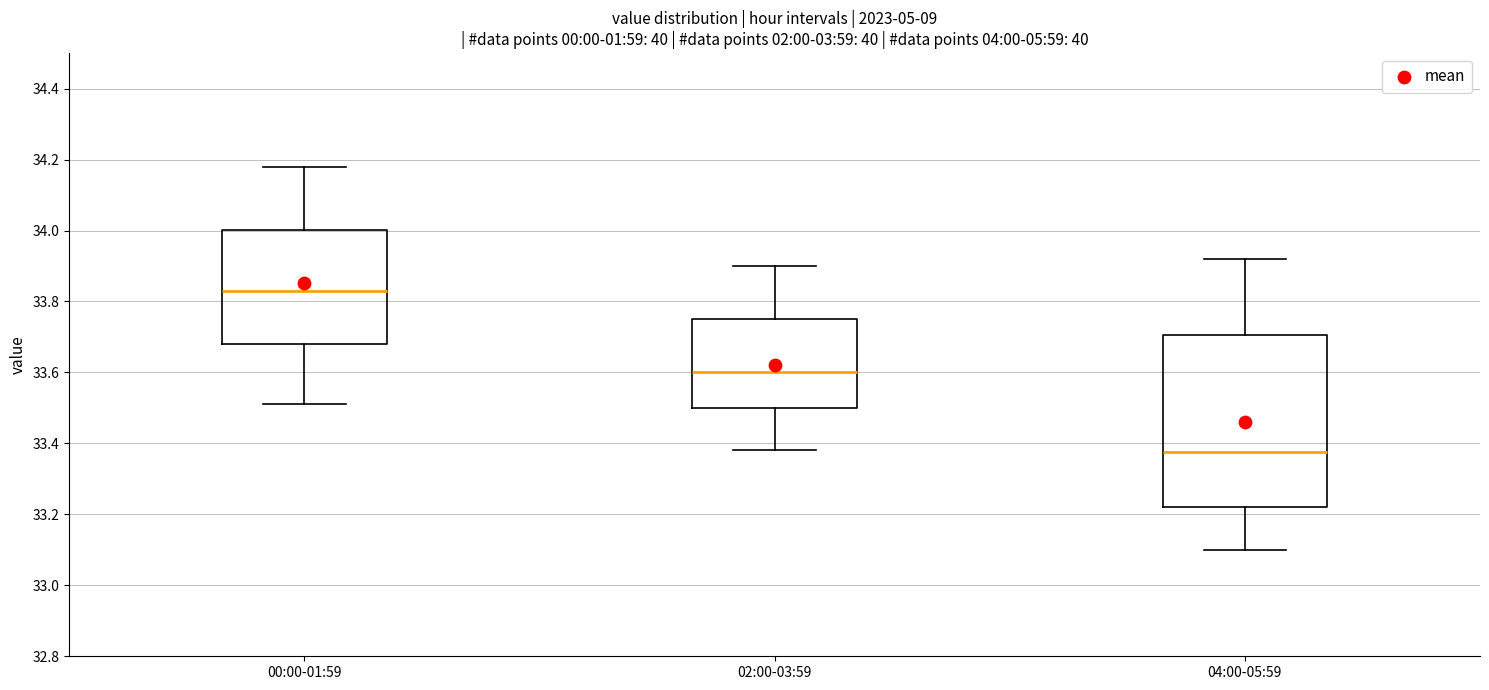

Which box's median line is the lowest?

04:00-05:59